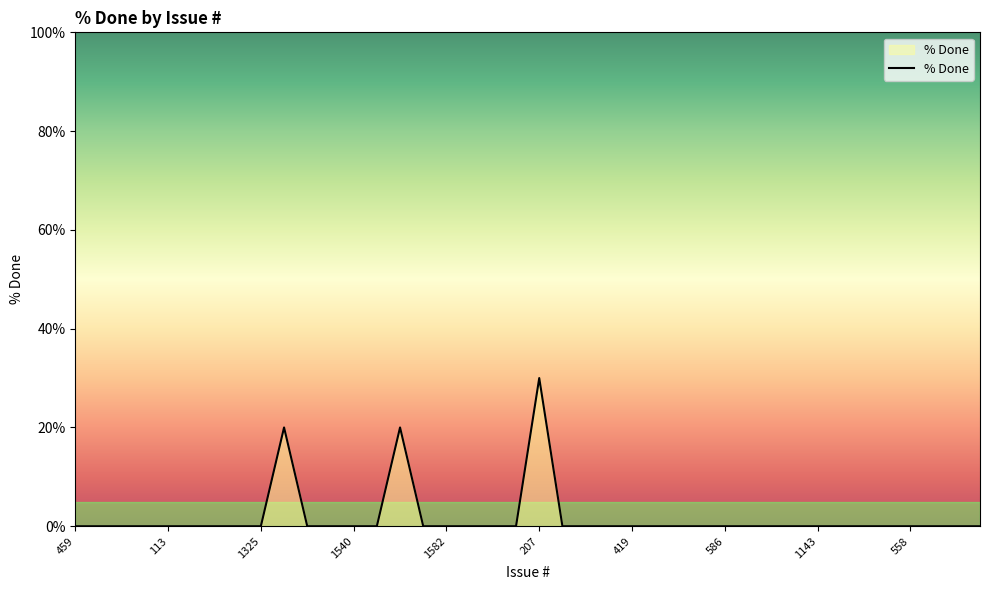

What is the maximum value shown in the chart?

30